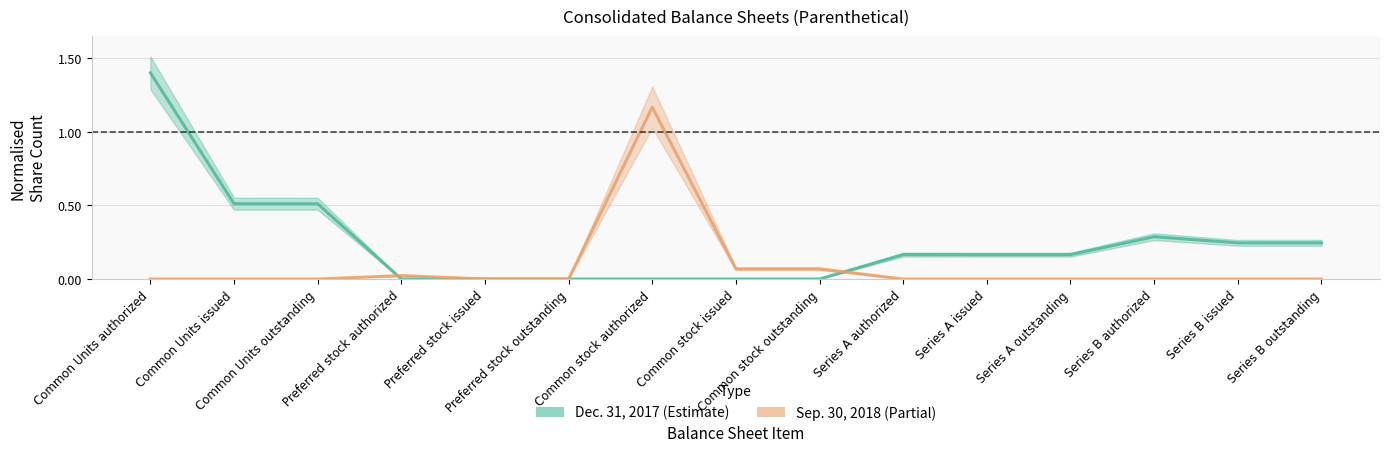

How many data points does each series have?

15